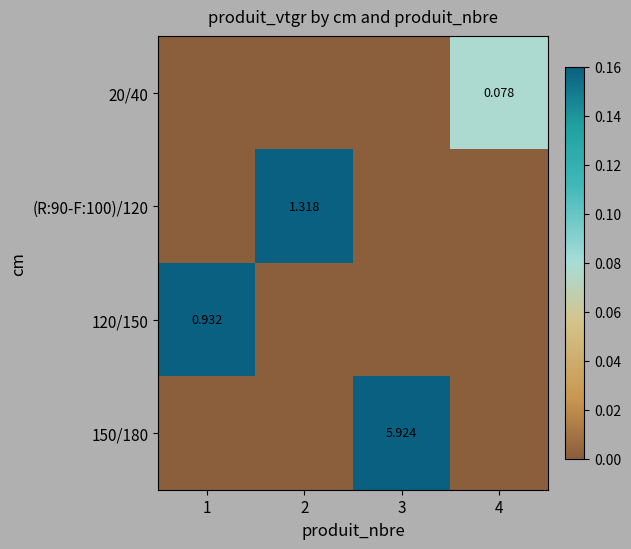

What is the spread (max minus min) of values at 1?

0.9